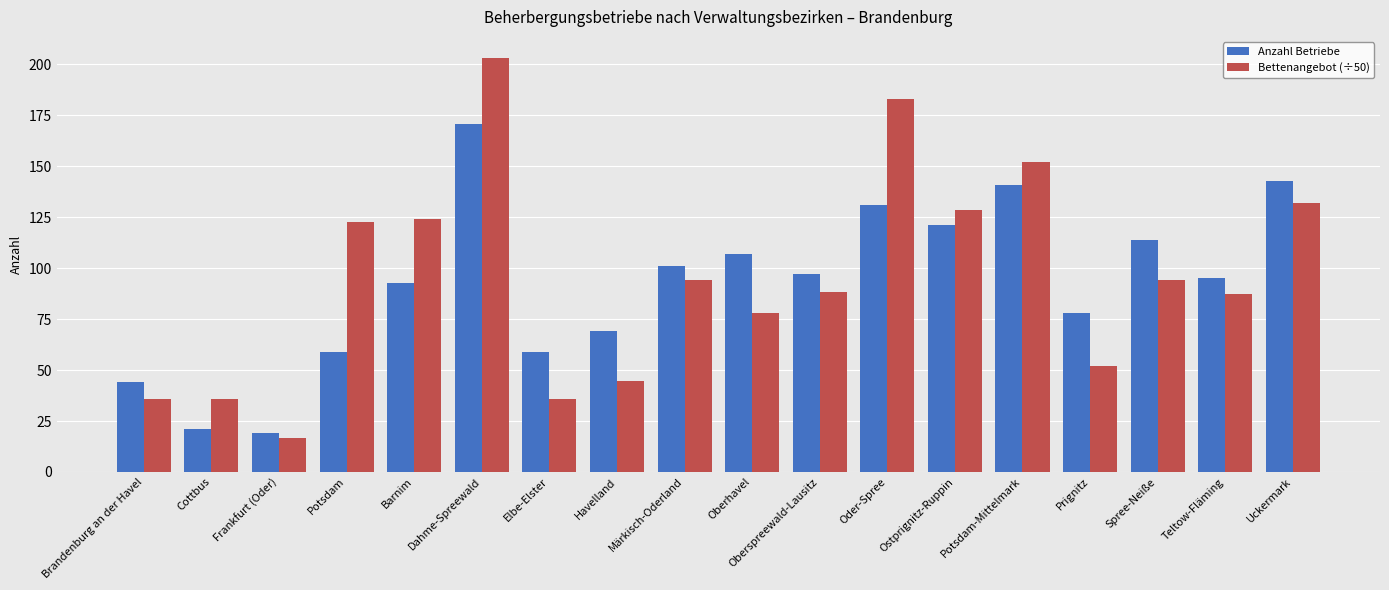

Which series has the largest total across all categories?

Bettenangebot (÷50)